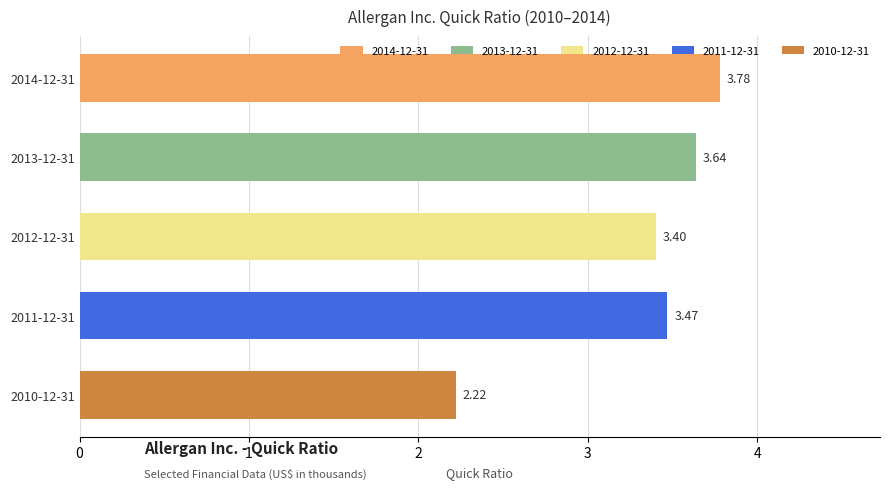

Between 2014-12-31 and 2010-12-31, which is larger?

2014-12-31